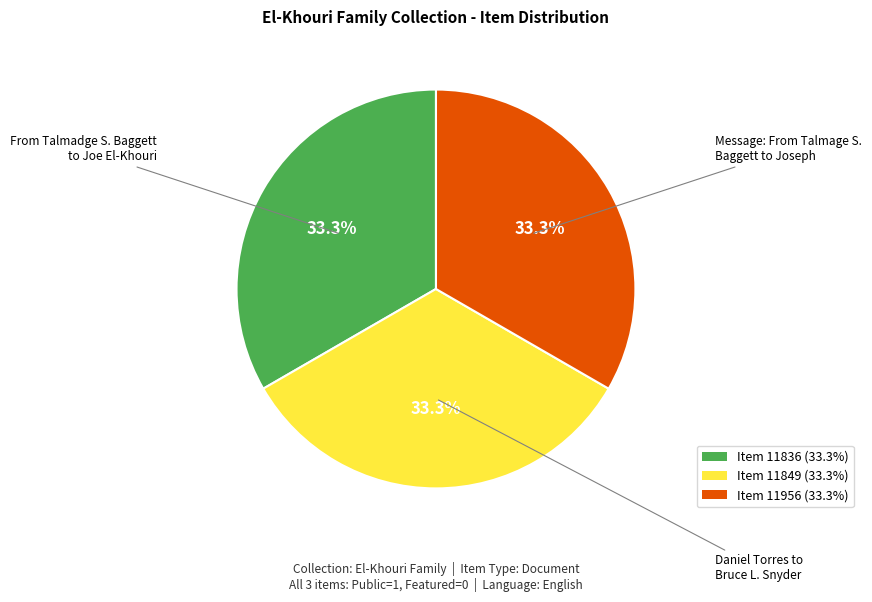

Is there a majority slice in this chart?

No